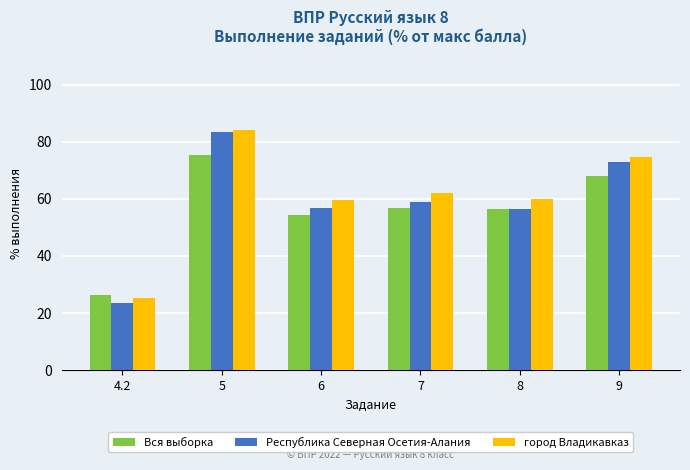

Rank the series by their average value, from lowest to highest.

Вся выборка, Республика Северная Осетия-Алания, город Владикавказ